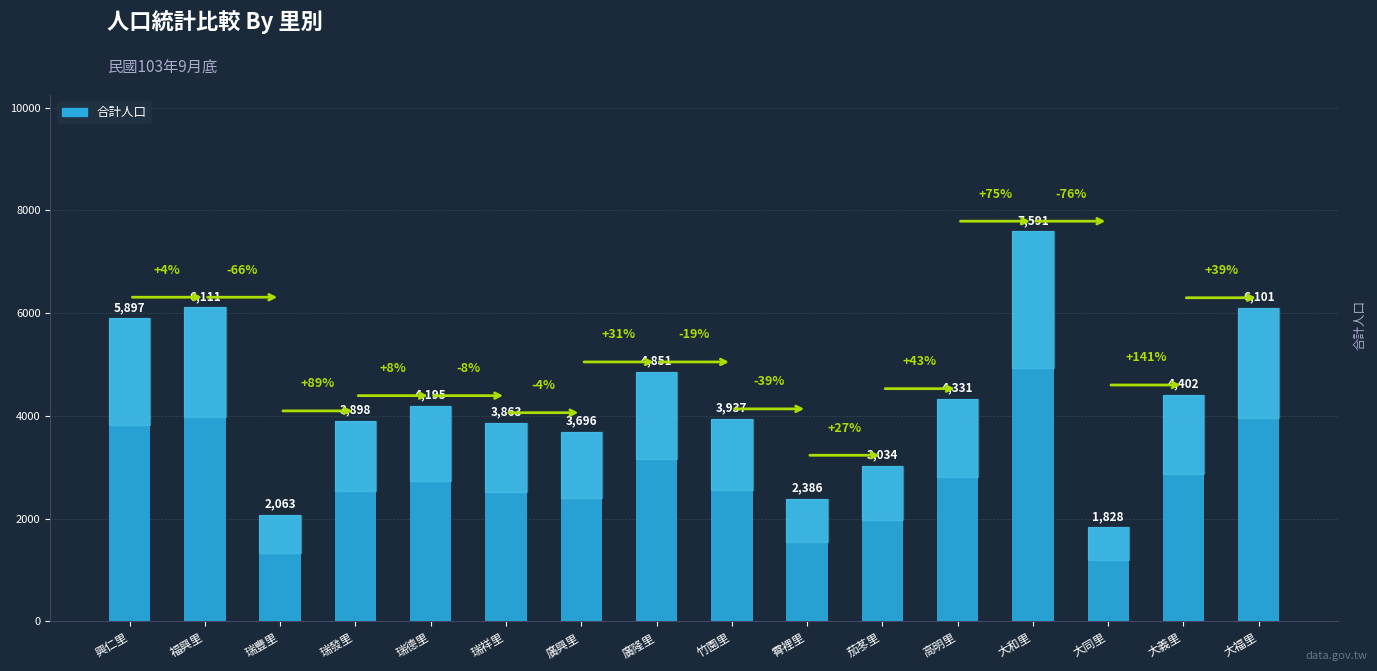

What is the average value?

4262